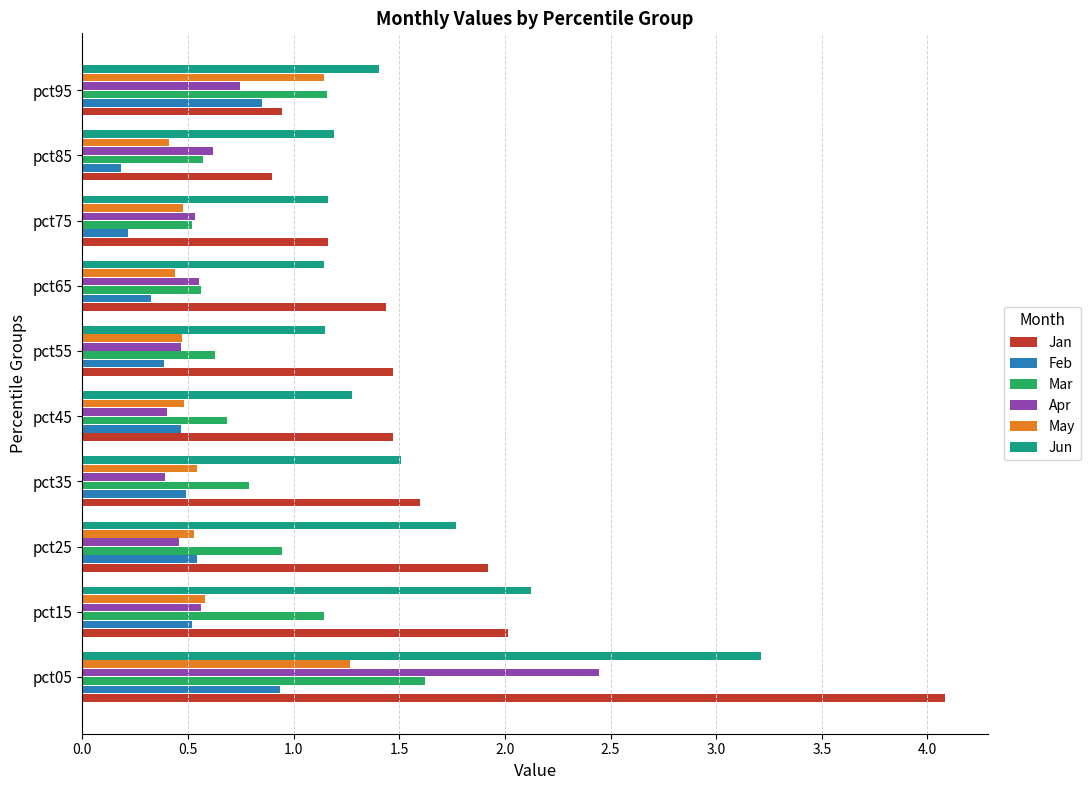

The value of Apr at pct25 is 0.5. True or false?

True